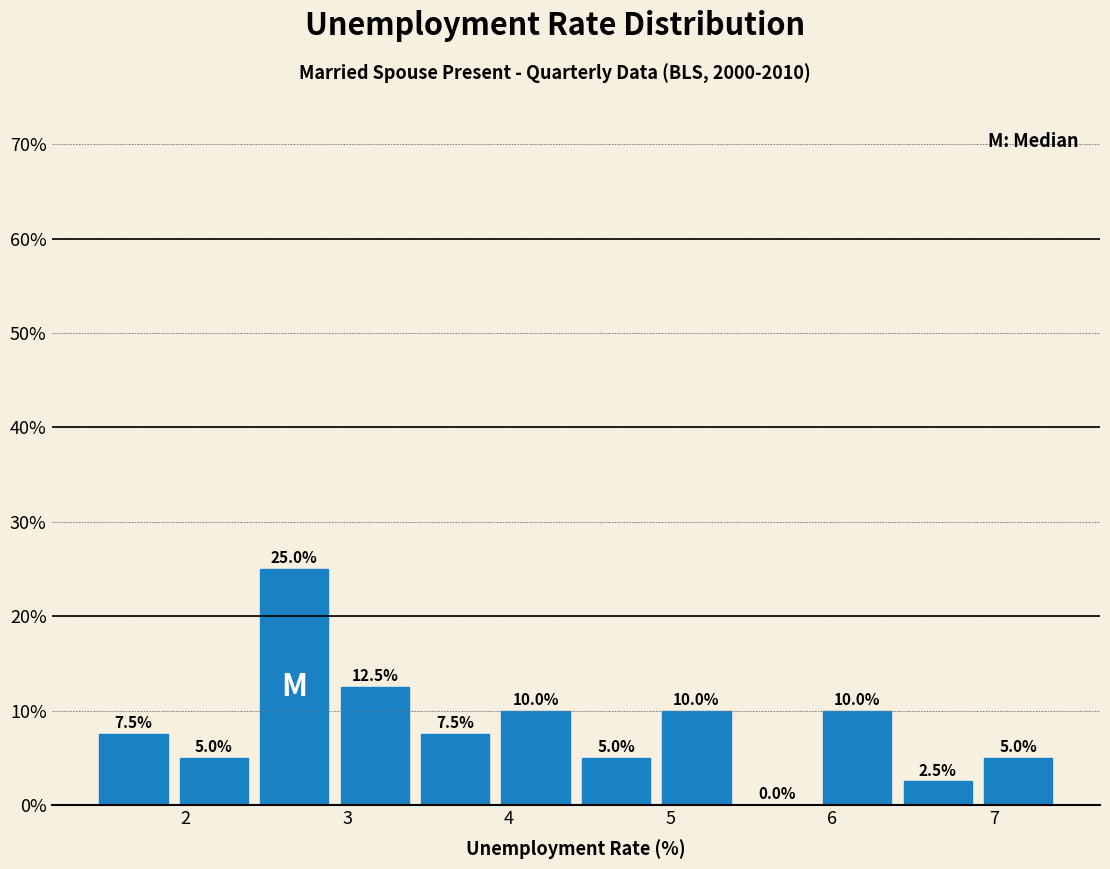

Reading left to right, transcribe this chart: for each bar, give the range it covers on the x-axis and its height. The bar edges are not printed on the chart, so give them approximately, as read against the axis.

1.4 to 1.9: 7.5
1.9 to 2.4: 5.0
2.4 to 2.9: 25.0
2.9 to 3.4: 12.5
3.4 to 3.9: 7.5
3.9 to 4.4: 10.0
4.4 to 4.9: 5.0
4.9 to 5.4: 10.0
5.4 to 5.9: 0.0
5.9 to 6.4: 10.0
6.4 to 6.9: 2.5
6.9 to 7.4: 5.0